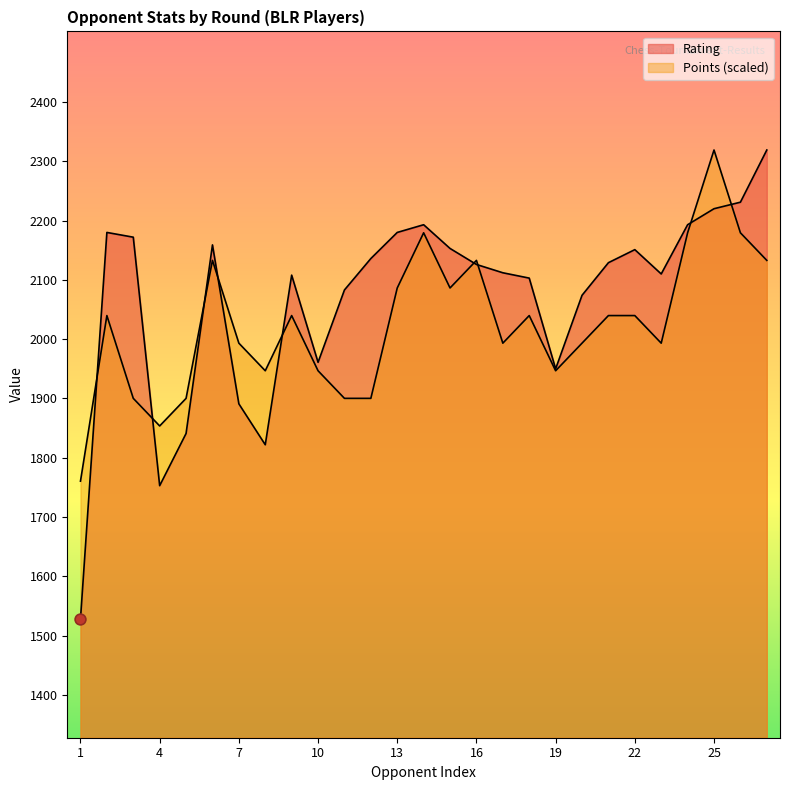

Which series has the largest total across all categories?

Rating